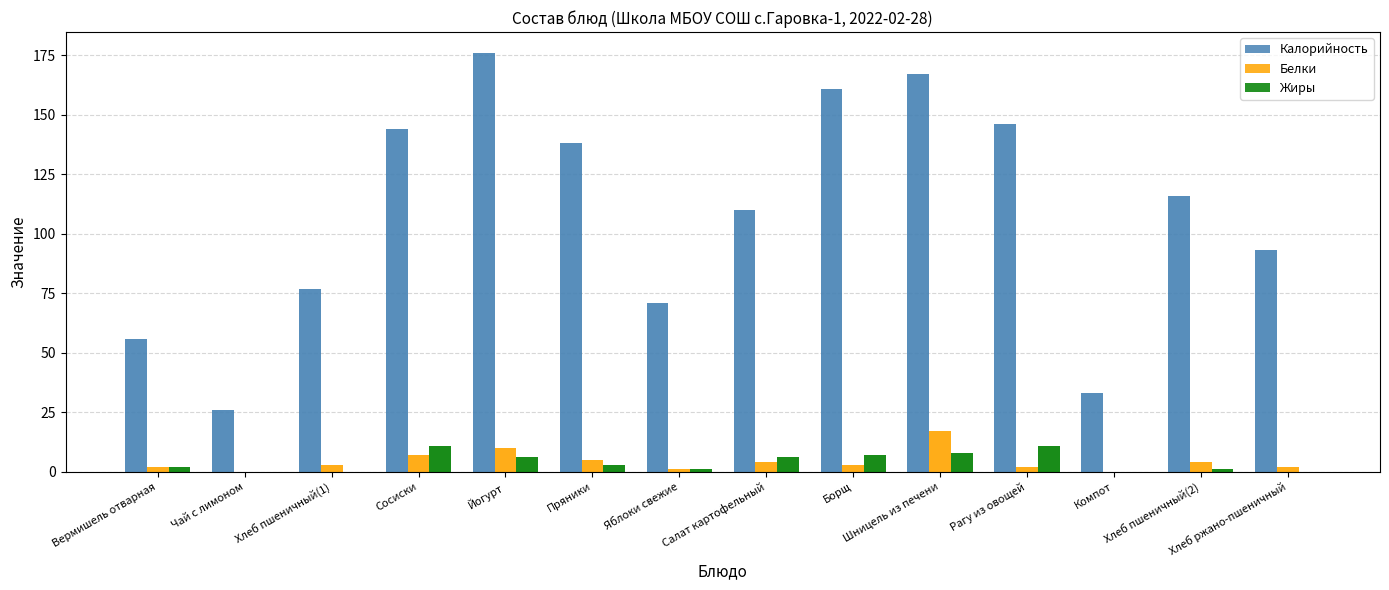

At which category does the chart reach its peak across all series?

Йогурт